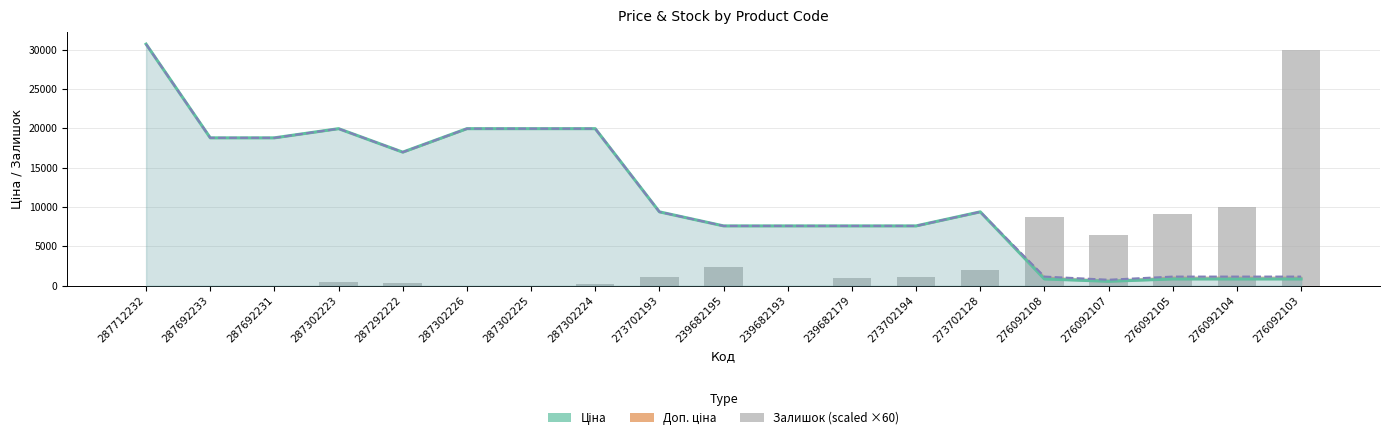

Reading left to right, extract all data points from this chart.

Ціна: 30717.1	18796.8	18796.8	19964.2	16976.3	19964.2	19964.2	19964.2	9384.0	7596.5	7596.5	7596.5	7596.5	9384.0	848.4	551.5	848.4	848.4	848.4
Залишок (scaled x60): 0.0	0.0	0.0	420.0	300.0	0.0	0.0	180.0	1080.0	2340.0	0.0	1020.0	1080.0	2040.0	8700.0	6420.0	9060.0	10020.0	30000.0